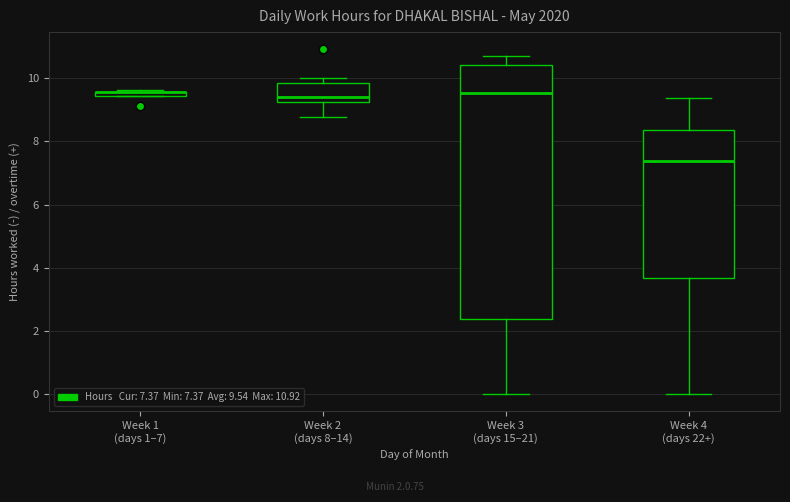

Where does the lower whisker of the box for Week 4 (days 22+) end on the y-axis? The values are not printed on the chart, so give them approximately, as read against the axis.

0.0